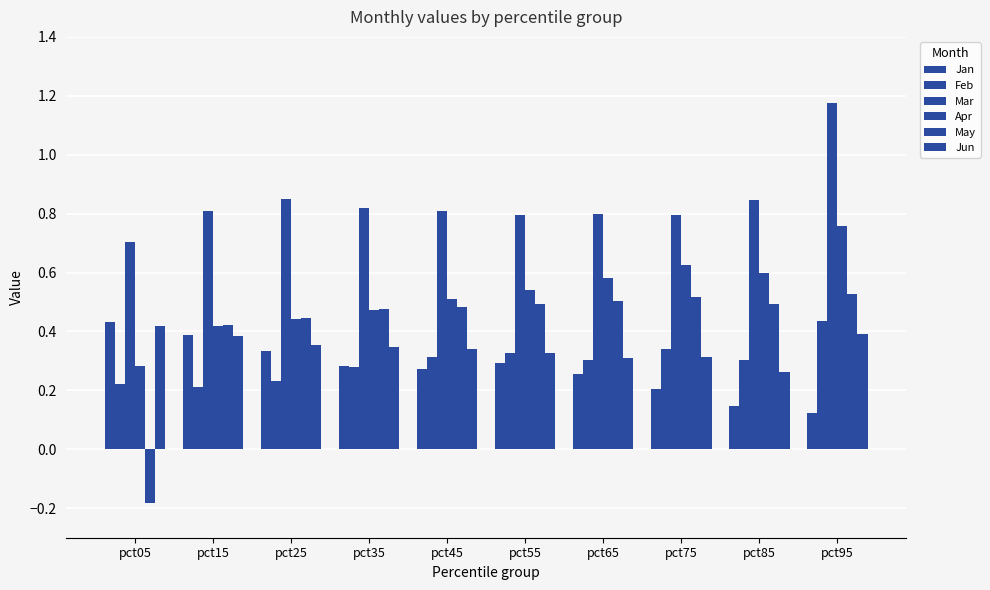

How many bars are there in each group?

6